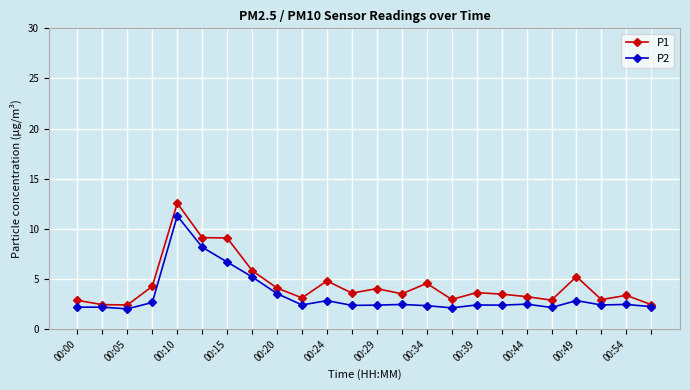

What is the value of the P2 point at the 1st from the left?

2.2